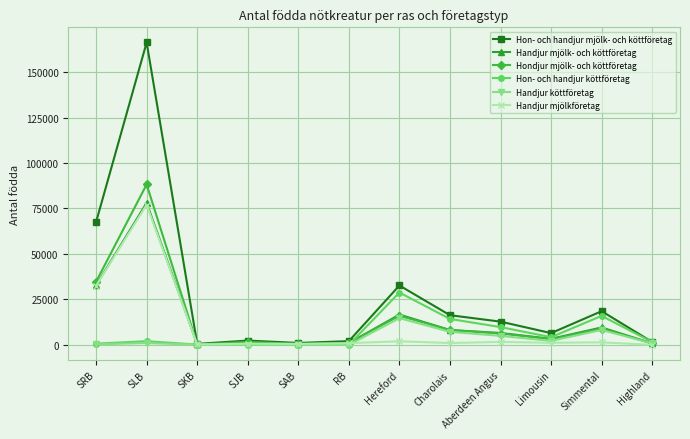

What is the highest value of the Hon- och handjur köttföretag series?

28784